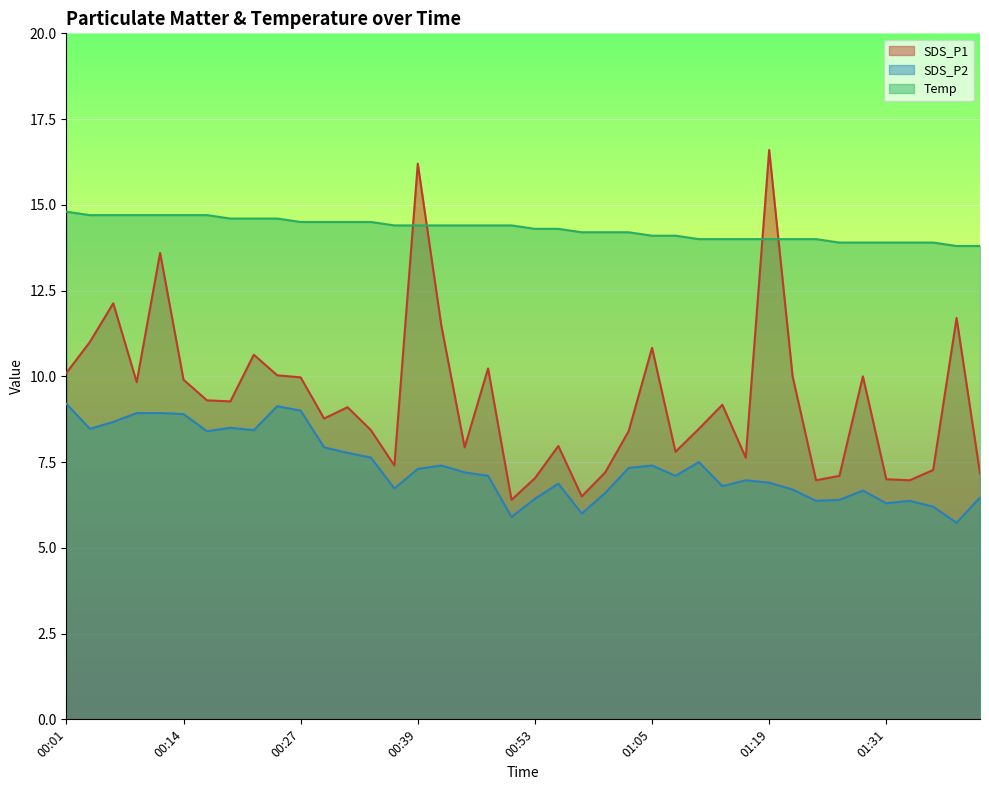

What is the total value across all series at 01:39?

31.2